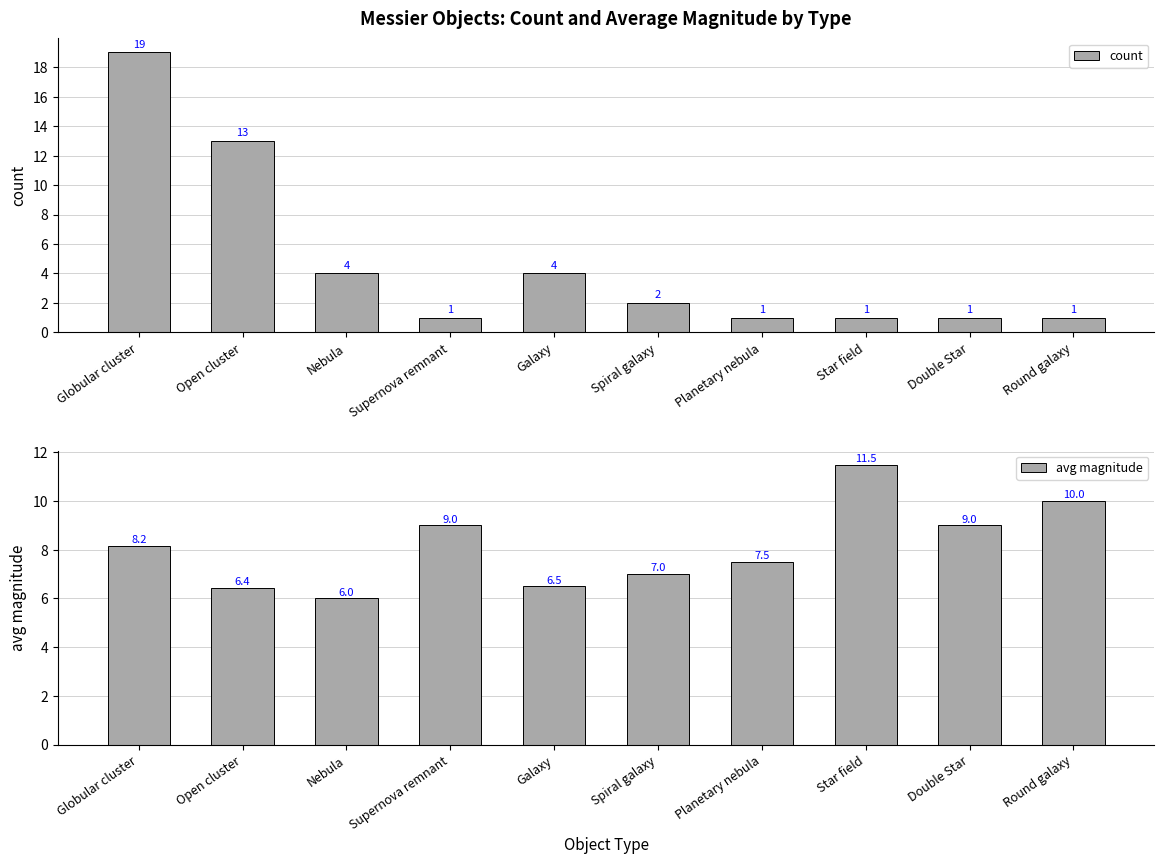

At which label is count closest to 10?

Open cluster